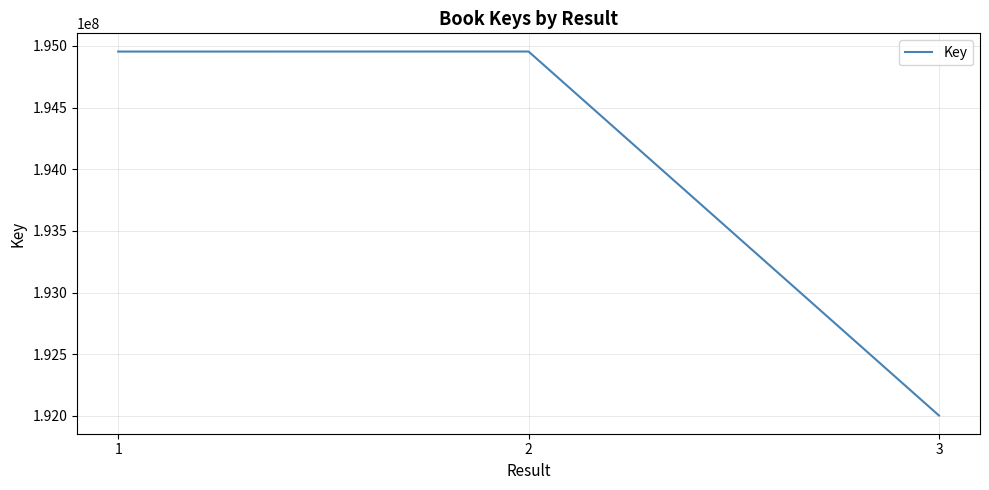

What is the ratio of the value at 1 to the value at 2?

1.0